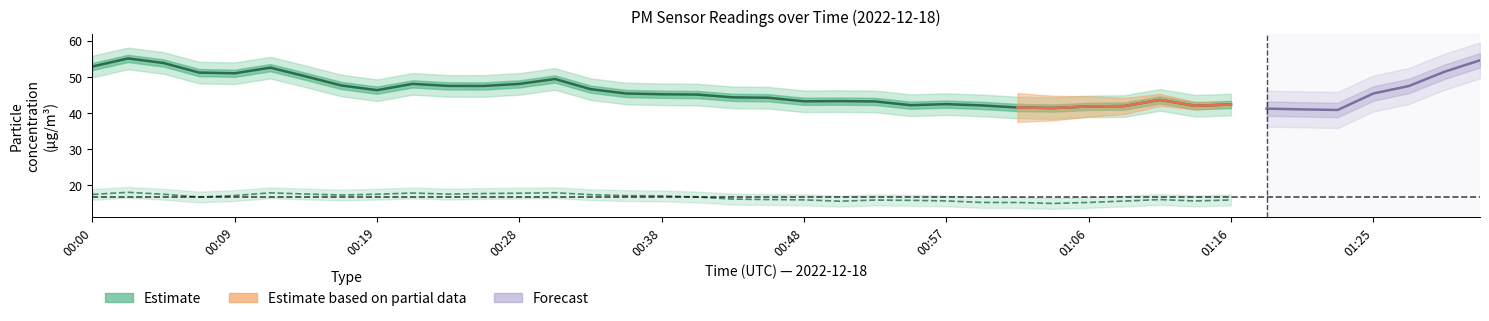

Between 00:33 and 01:06, which series saw the biggest shift?

P1